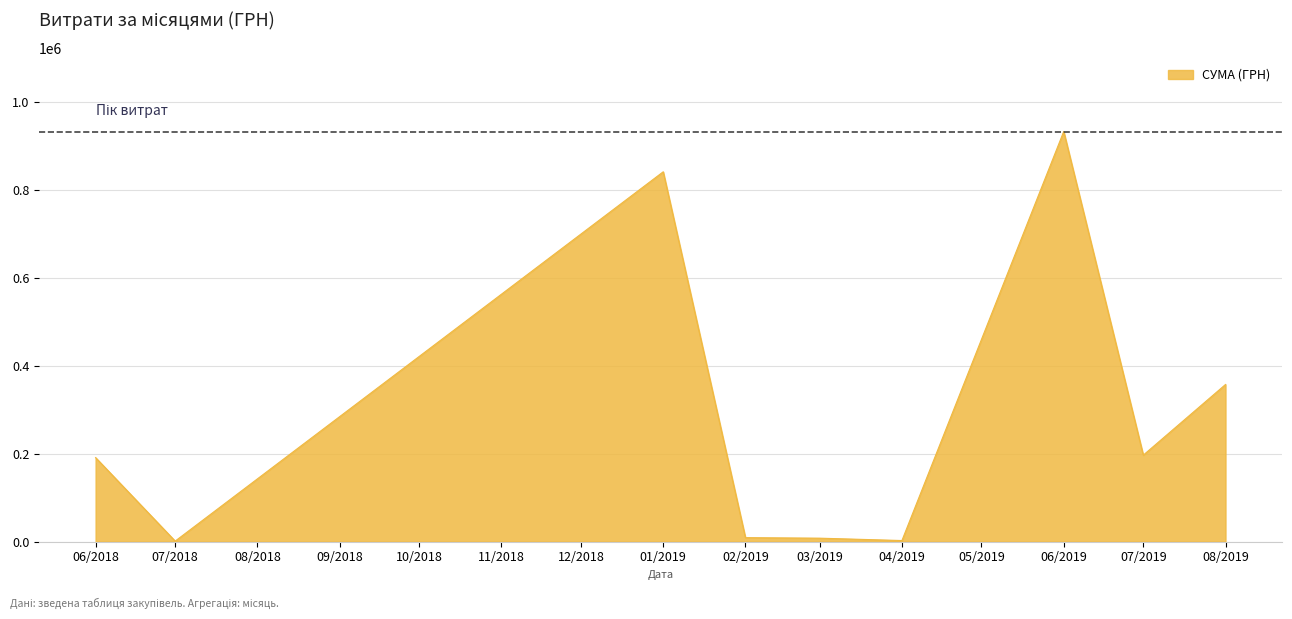

What is the difference between the second highest and second lowest values?

839073.6